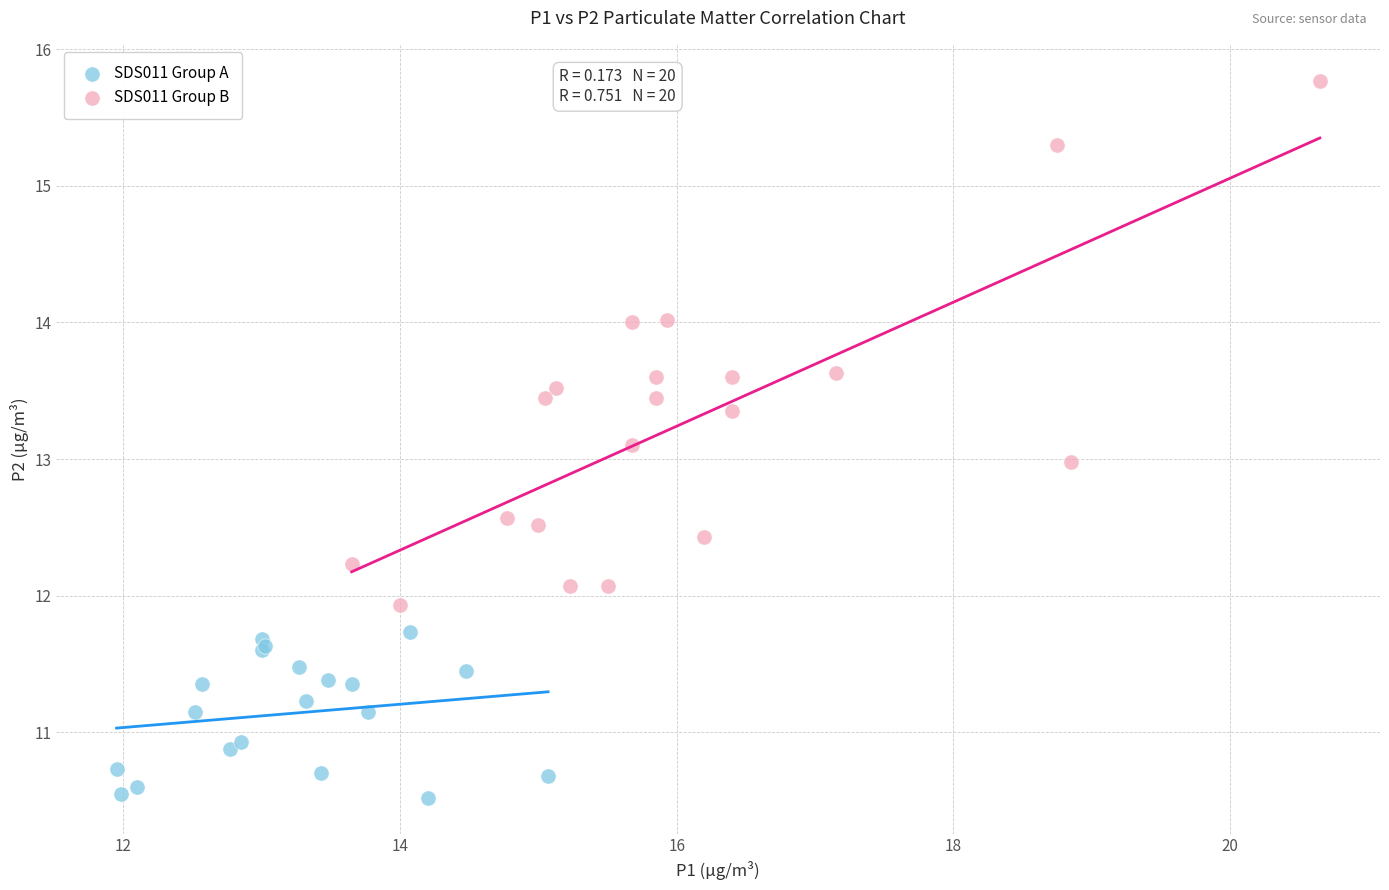

Which series has the largest Y range (max minus min)?

SDS011 Group B